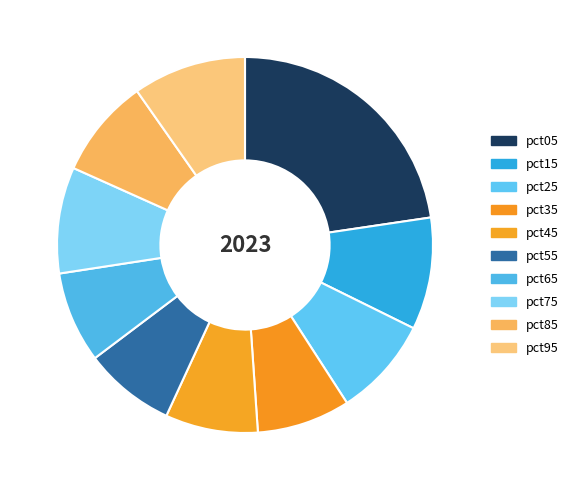

Count the number of slices in the pie.

10